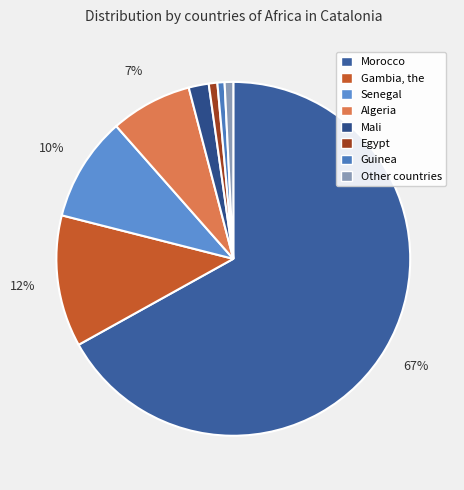

Which slice represents more than half of the pie?

Morocco